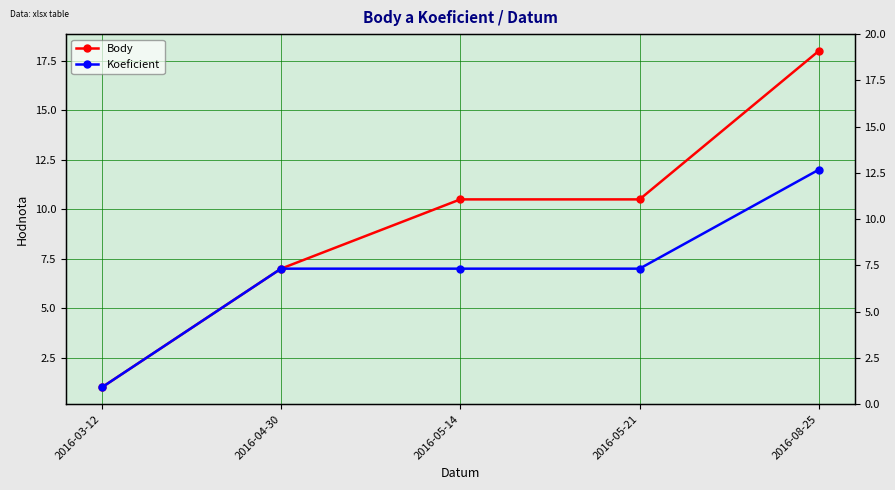

Where is Koeficient nearest to the value 6?

2016-04-30